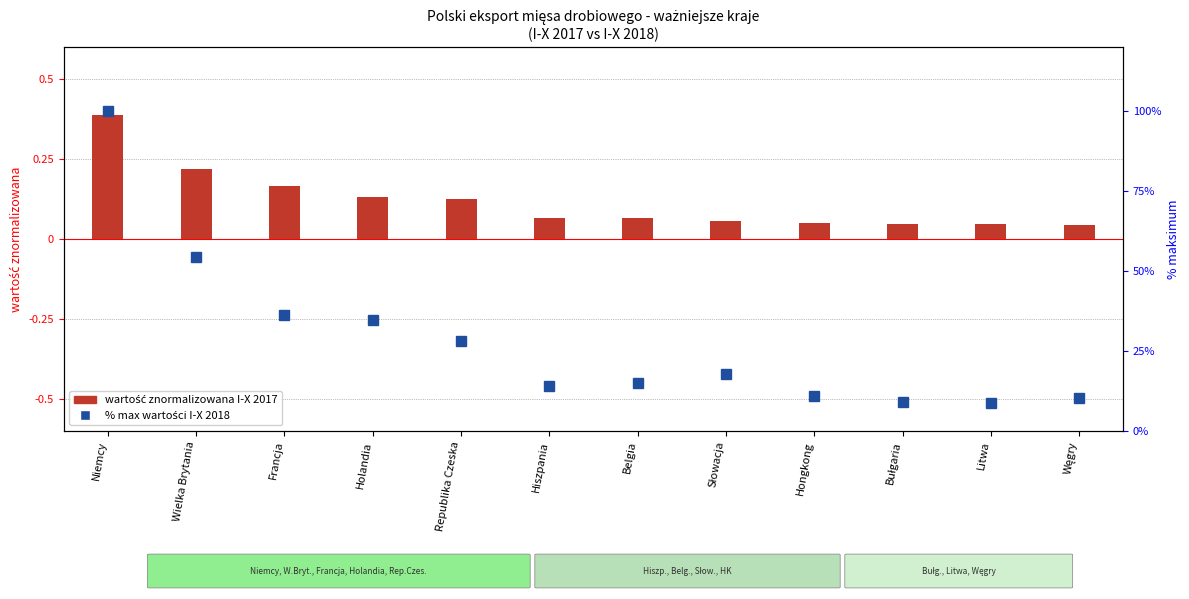

What is the maximum value shown in the chart?

100.0